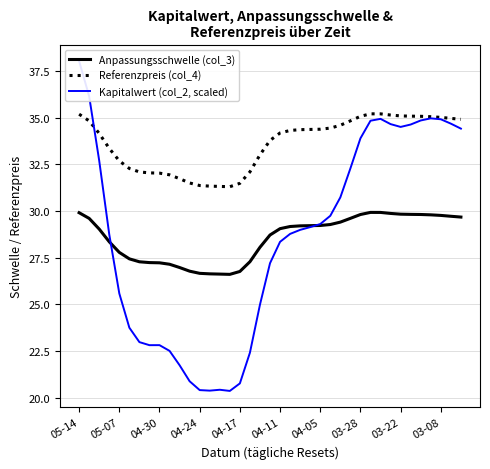

Is it true that Referenzpreis (col_4) equals 55.7 at 04-30?

False